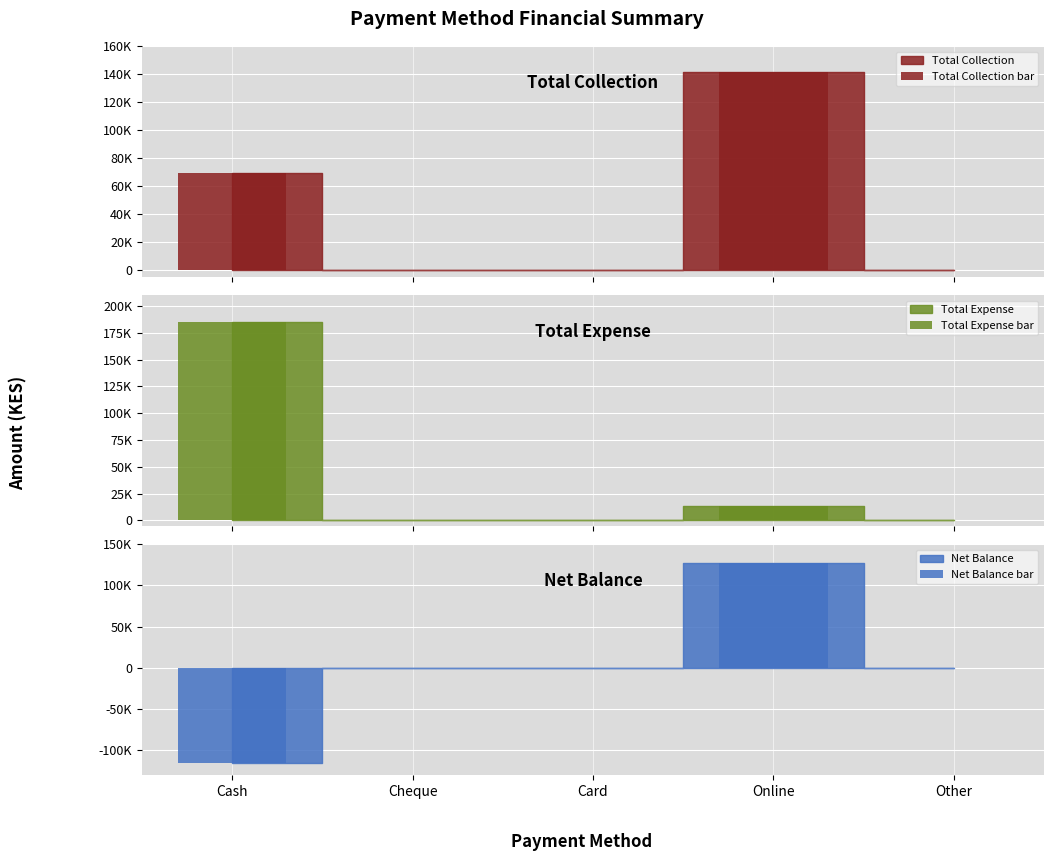

What is the label of the 1st bar from the right?

Other